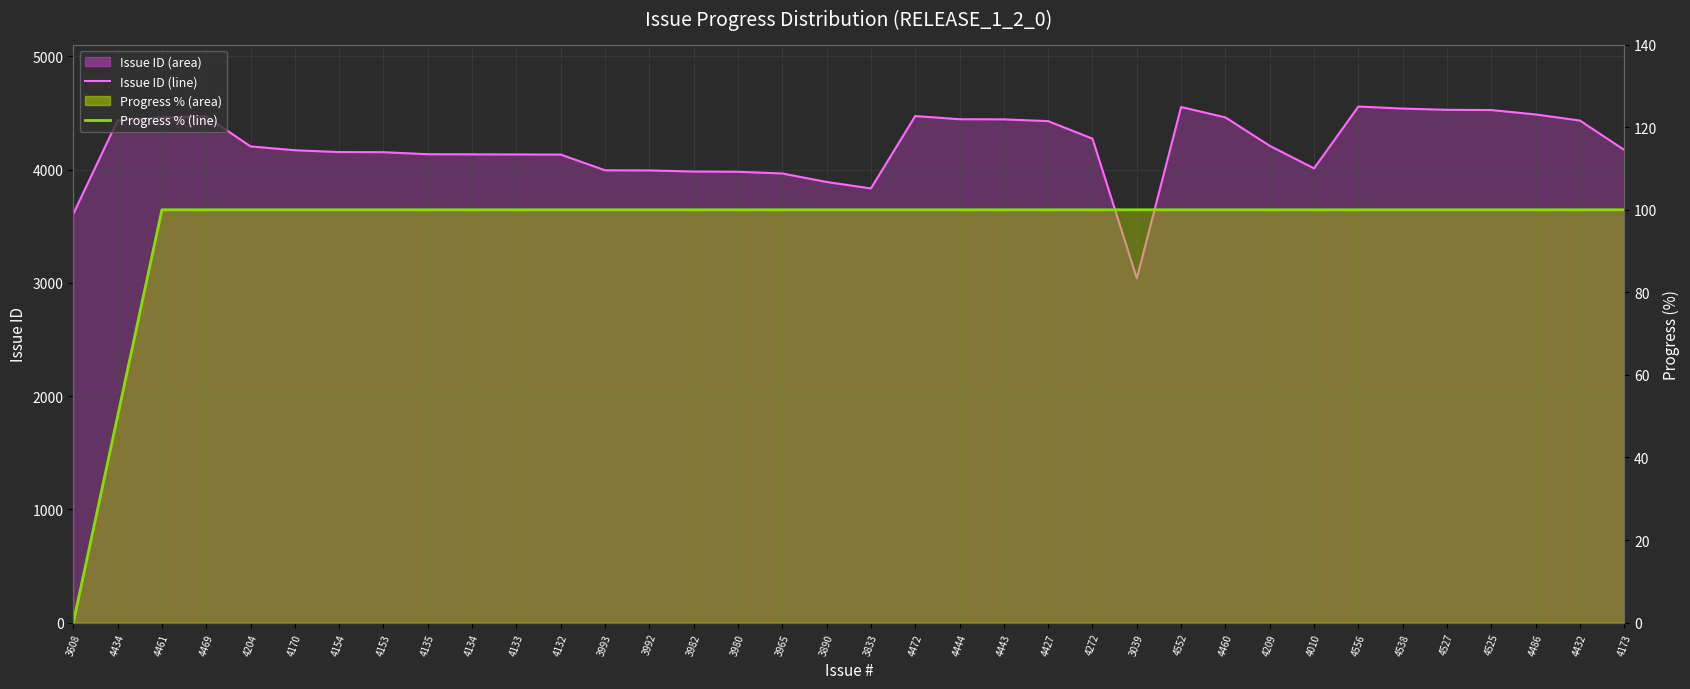

What is the label of the 30th point from the left?

4556